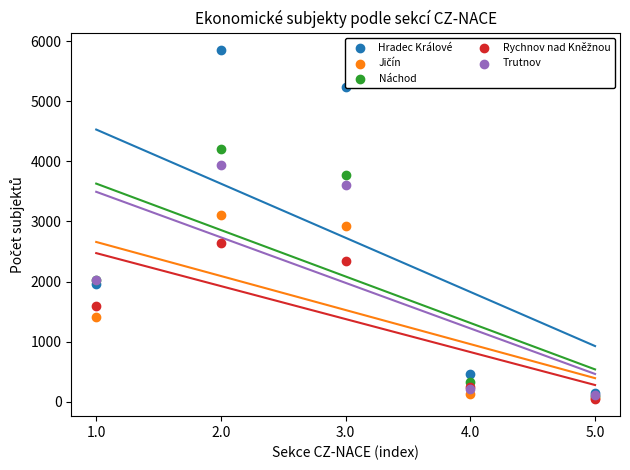

Which series has the largest total across all categories?

Hradec Králové